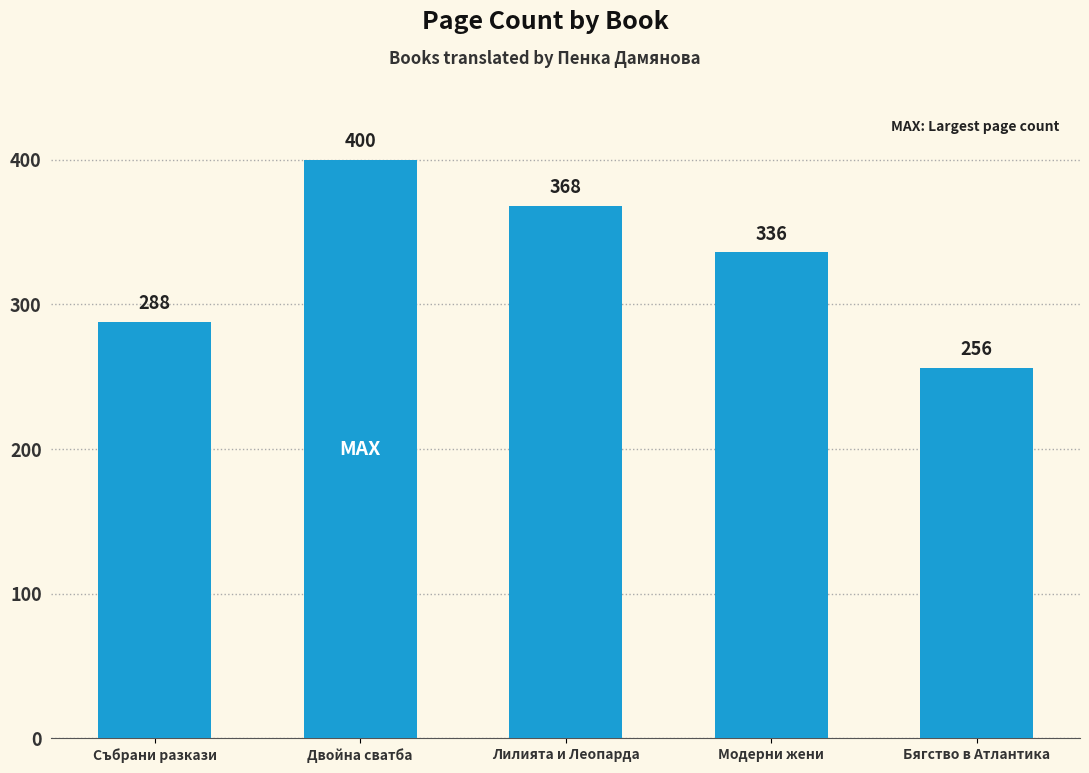

Is it true that the value at Бягство в Атлантика is 256?

True